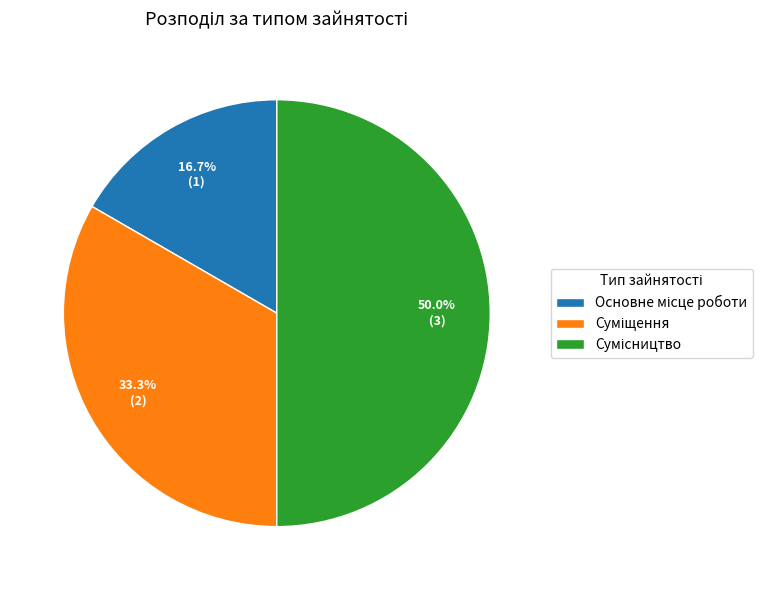

Rank the categories by value from lowest to highest.

Основне місце роботи, Суміщення, Сумісництво